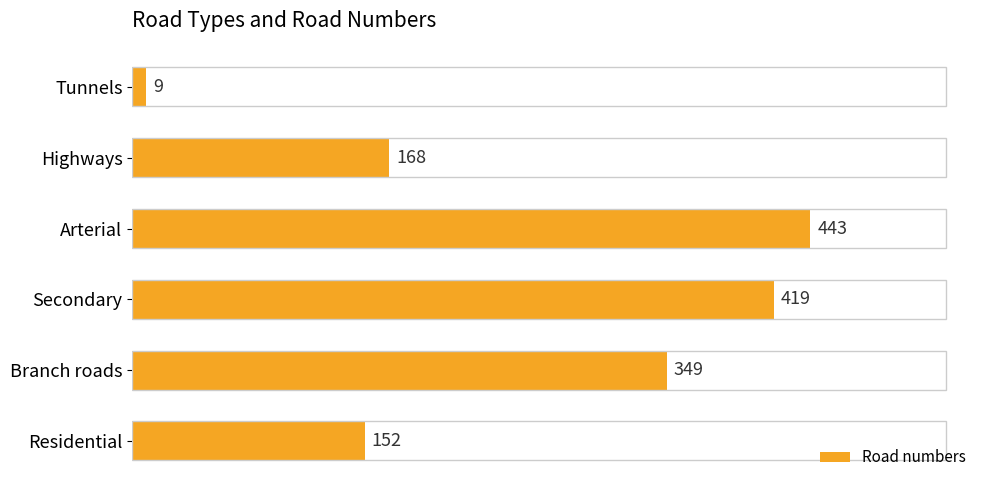

What is the sum of all values?

1540